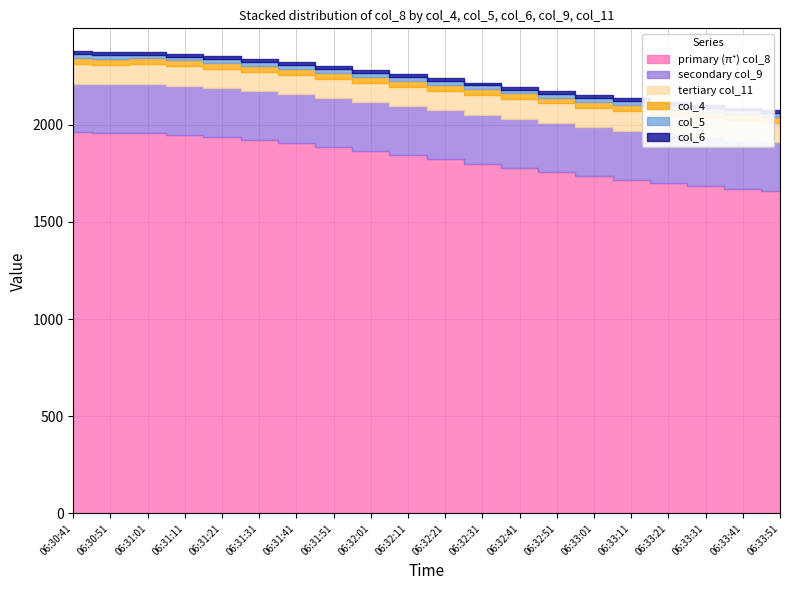

Rank the series by their maximum value, from highest to lowest.

col_8, col_9, col_11, col_4, col_5, col_6